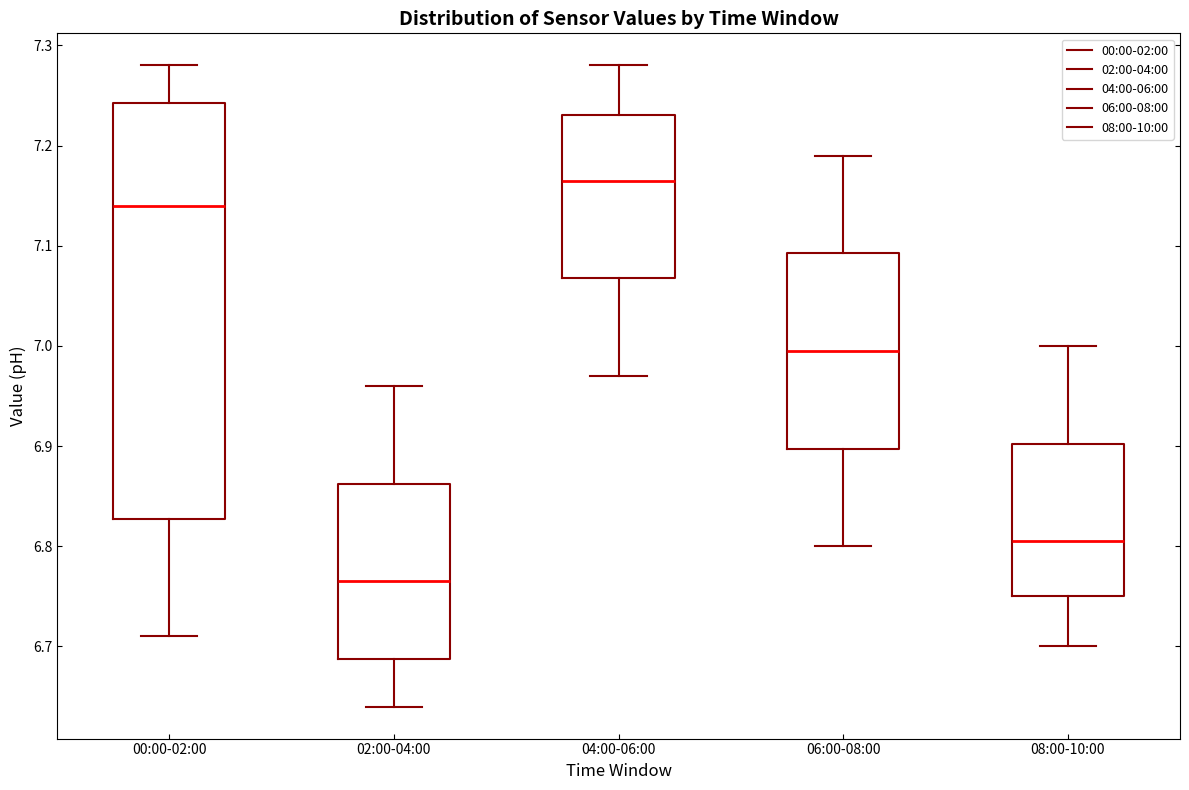

Reading left to right, read every box against the y-axis: the position of its median line, the range the box covers, and the ends of its whiskers. The values are not printed on the chart, so give them approximately, as read against the axis.

00:00-02:00: median 7.14, box 6.83 to 7.24, whiskers 6.71 to 7.28
02:00-04:00: median 6.77, box 6.69 to 6.86, whiskers 6.64 to 6.96
04:00-06:00: median 7.17, box 7.07 to 7.23, whiskers 6.97 to 7.28
06:00-08:00: median 7.00, box 6.90 to 7.09, whiskers 6.80 to 7.19
08:00-10:00: median 6.81, box 6.75 to 6.90, whiskers 6.70 to 7.00